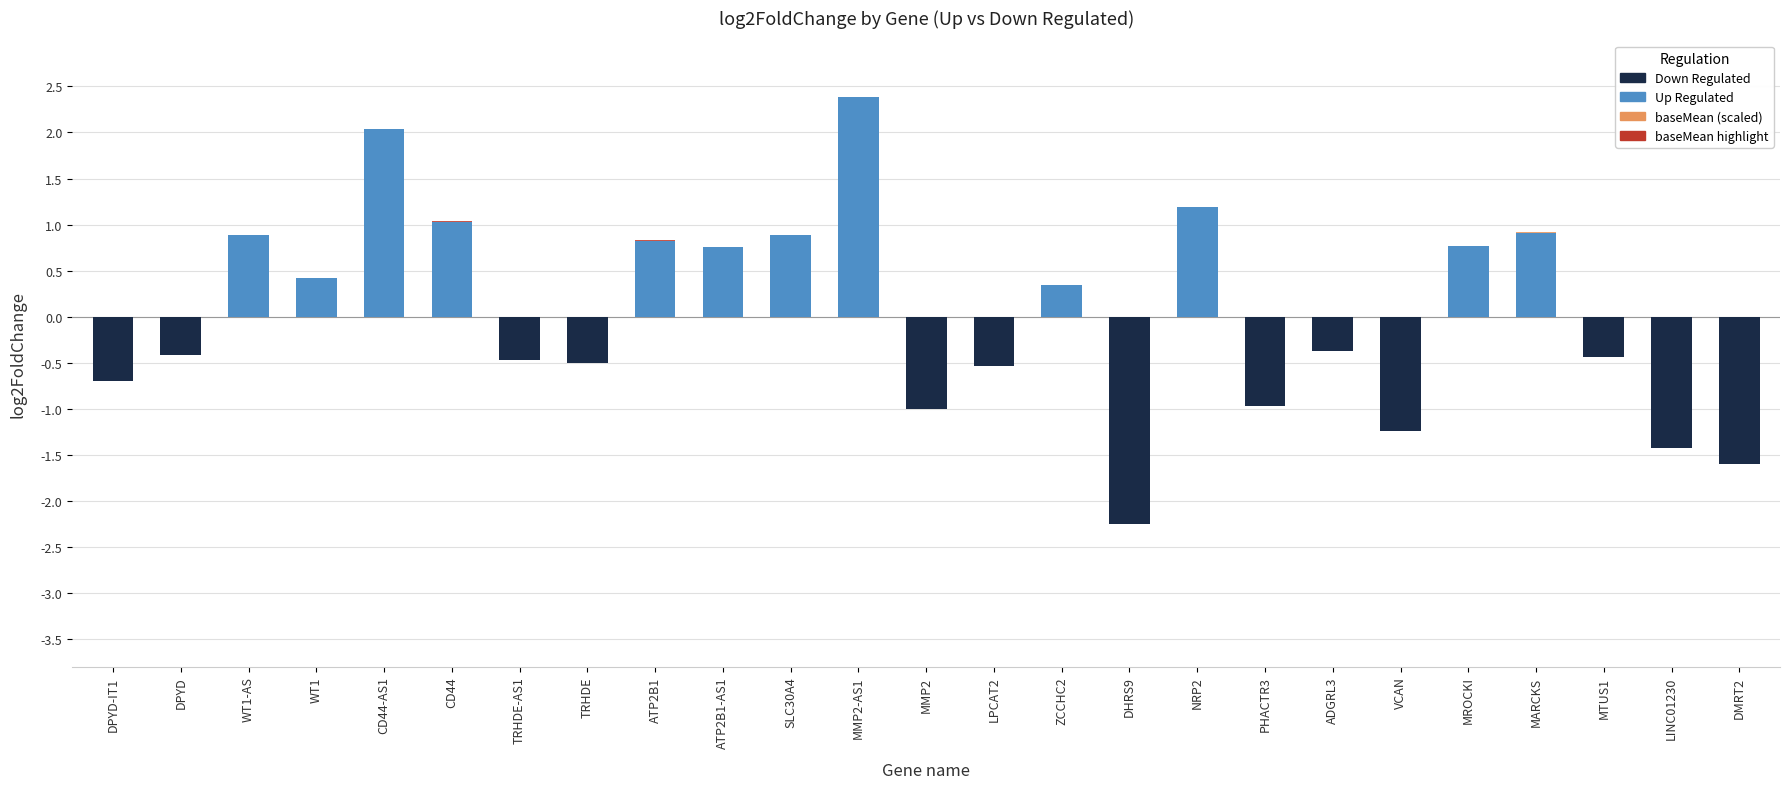

Which series has the widest spread of values?

Up Regulated